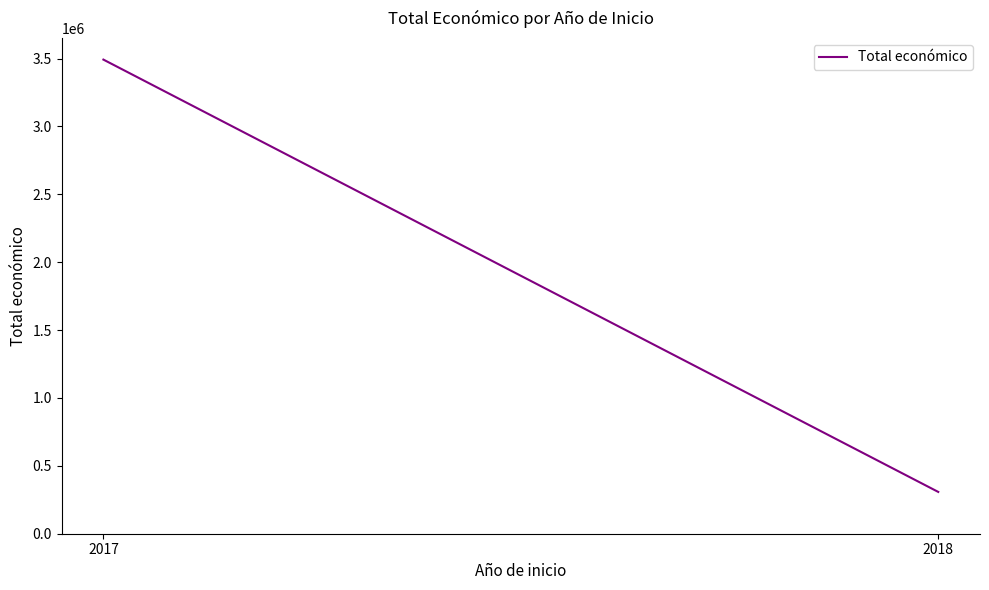

Which label corresponds to the smallest value in the chart?

2018